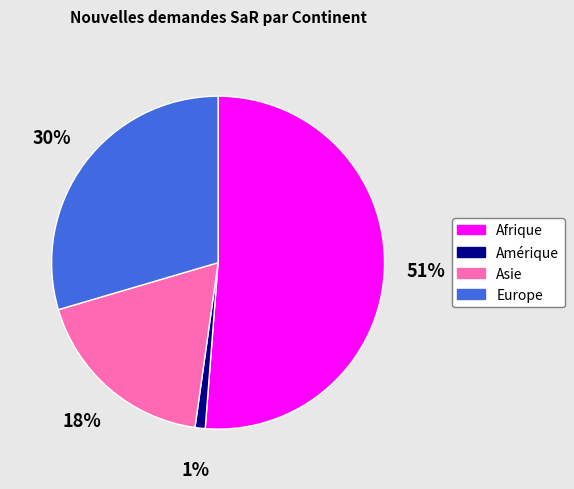

Combined, do Afrique and Europe account for over 50%?

Yes